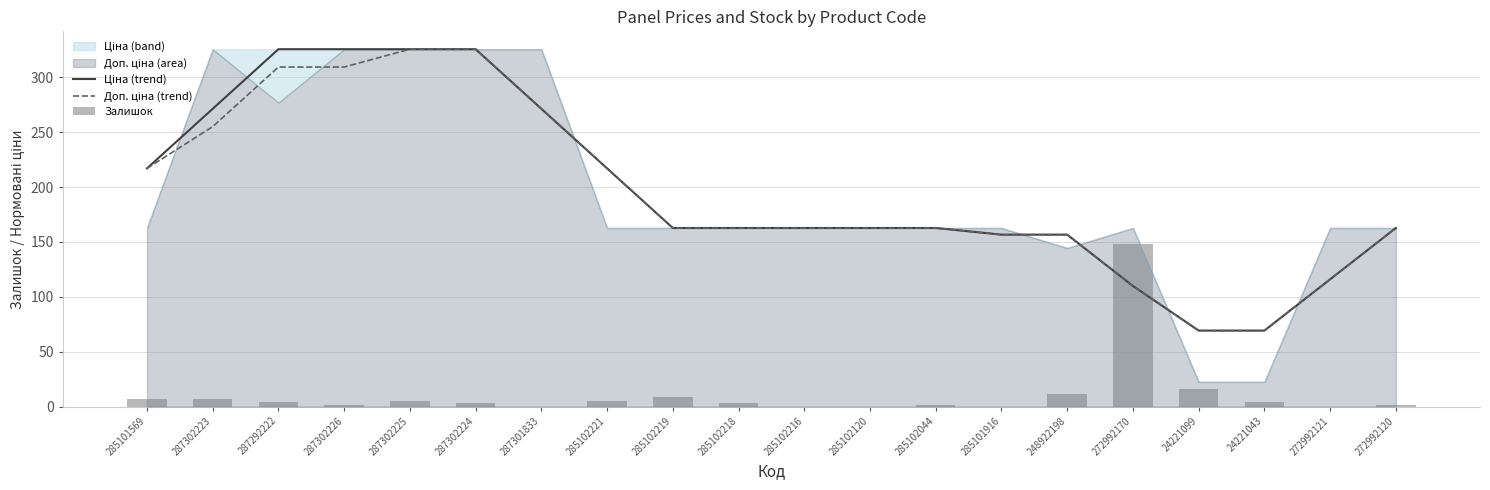

At 287302226, list the series in order from smallest to largest.

Залишок, Доп. ціна (trend), Ціна (trend)